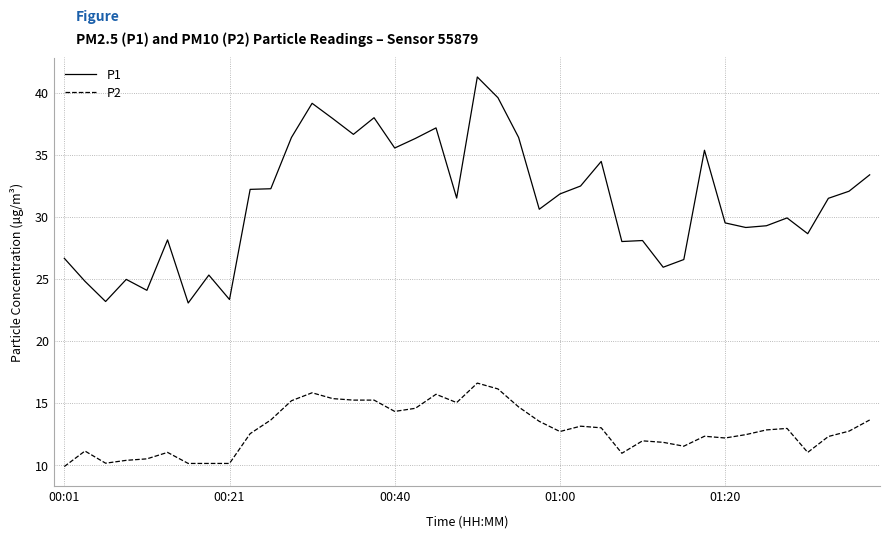

What are all the series names shown in the legend?

P1, P2